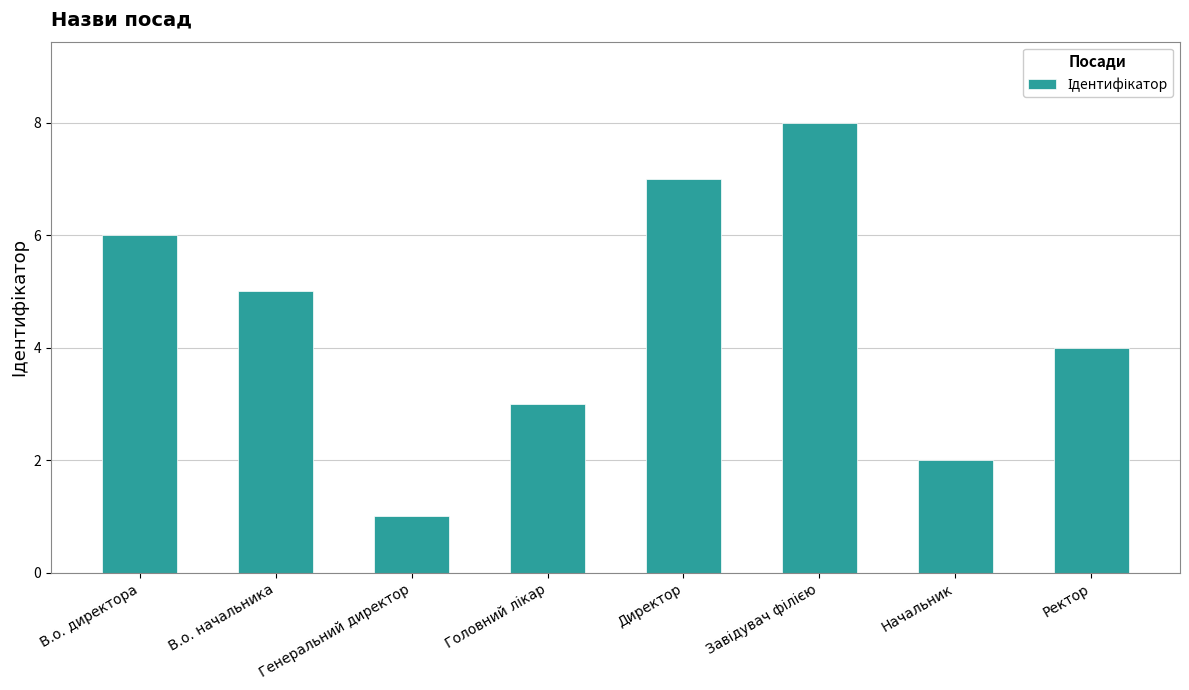

Where is the data nearest to the value 4?

Ректор